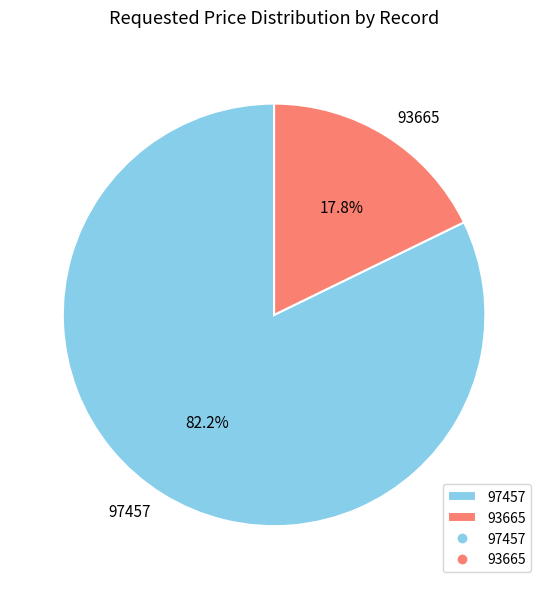

Which slice is the largest?

97457